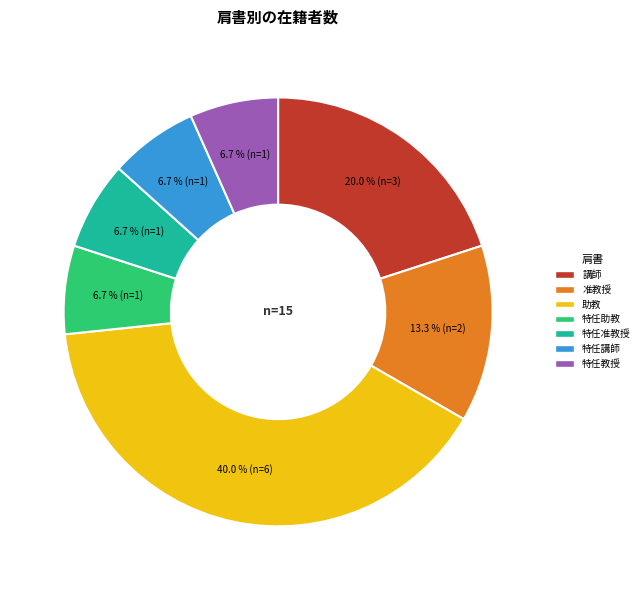

Combined, what portion of the pie is 講師 and 特任助教?

26.7%